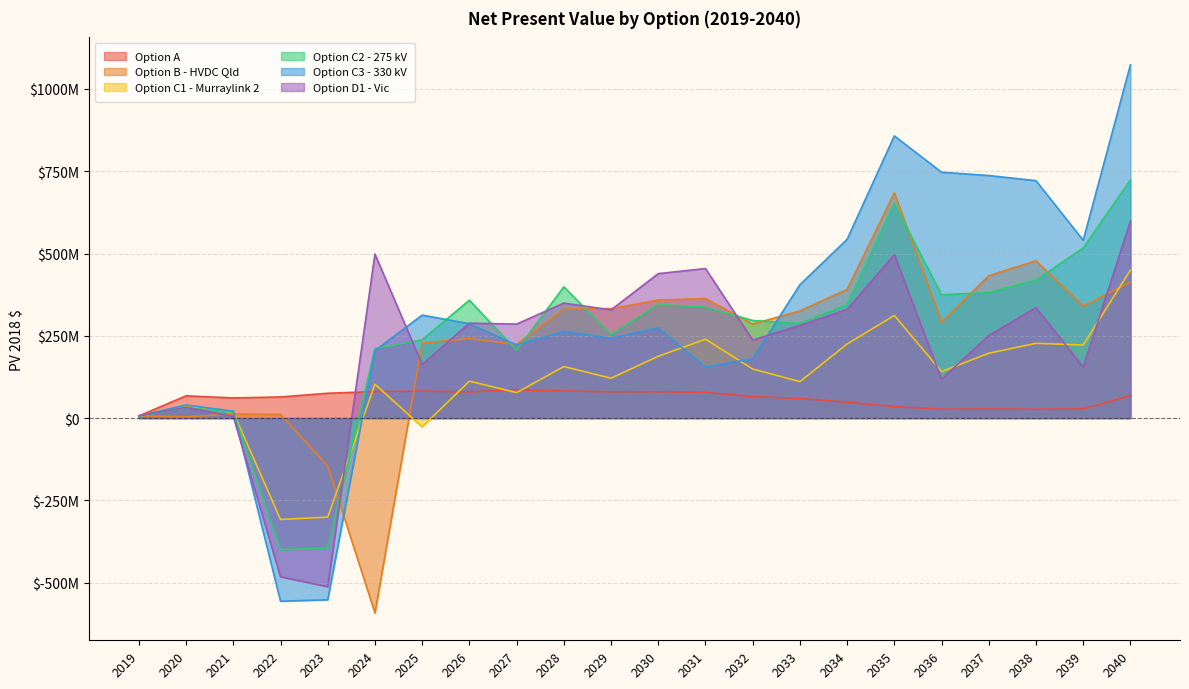

Reading left to right, extract all data points from this chart.

Option A: 6302175.4	67460632.0	61087439.9	64005377.0	75271891.9	80454238.5	81944788.0	79467875.8	86195429.9	82274264.7	79810554.8	79960089.8	77852052.9	65025717.4	59471220.6	48178801.8	34683857.2	26676583.9	27524371.9	26711526.6	27736867.6	68153988.6
Option B - HVDC Qld: 6585218.9	3377286.5	12176174.1	11077388.8	-145938187.8	-592147095.7	227923883.8	241480863.8	223849631.3	331157416.4	332612345.3	358470350.7	363307704.9	285587402.5	325454383.9	391164248.5	684206043.5	291134108.8	432627468.9	477903211.9	340025859.7	413017669.9
Option C1 - Murraylink 2: 5484458.2	34453371.7	17677637.2	-308270127.9	-301191576.2	102652466.2	-26858413.6	111986021.7	77275576.3	156366200.3	121163612.1	187618661.7	239706754.5	149104335.4	110647163.4	224919234.7	311691826.0	141113045.4	196937532.6	227086853.5	222009418.3	449718087.5
Option C2 - 275 kV: 5653252.9	31564697.7	18502183.6	-400177833.3	-395417275.0	210794512.4	238010336.1	358125151.7	205535007.5	398676759.1	253535171.2	345329874.4	337065206.1	296494528.6	287013066.4	344885593.7	652063596.6	374638611.0	381604987.0	419137051.6	516918394.6	723593394.1
Option C3 - 330 kV: 6652174.1	39487369.1	20822159.0	-556645235.1	-552402858.7	204926194.6	312810943.4	286638000.5	221966974.9	263478422.2	242362317.4	273640462.2	154976417.7	180286704.7	405171755.4	543198389.3	857513496.1	746966953.5	737016619.5	721361693.6	540152176.6	1073498425.8
Option D1 - Vic: 7003249.3	32627198.6	4805692.8	-482410055.7	-512774399.3	498314368.1	162693148.8	288277560.2	285518524.9	349292801.0	328745812.0	438907538.8	454334640.6	237018492.4	281421185.4	329609112.2	496531546.3	118304973.0	250497290.3	335390211.7	155150254.9	598396972.6